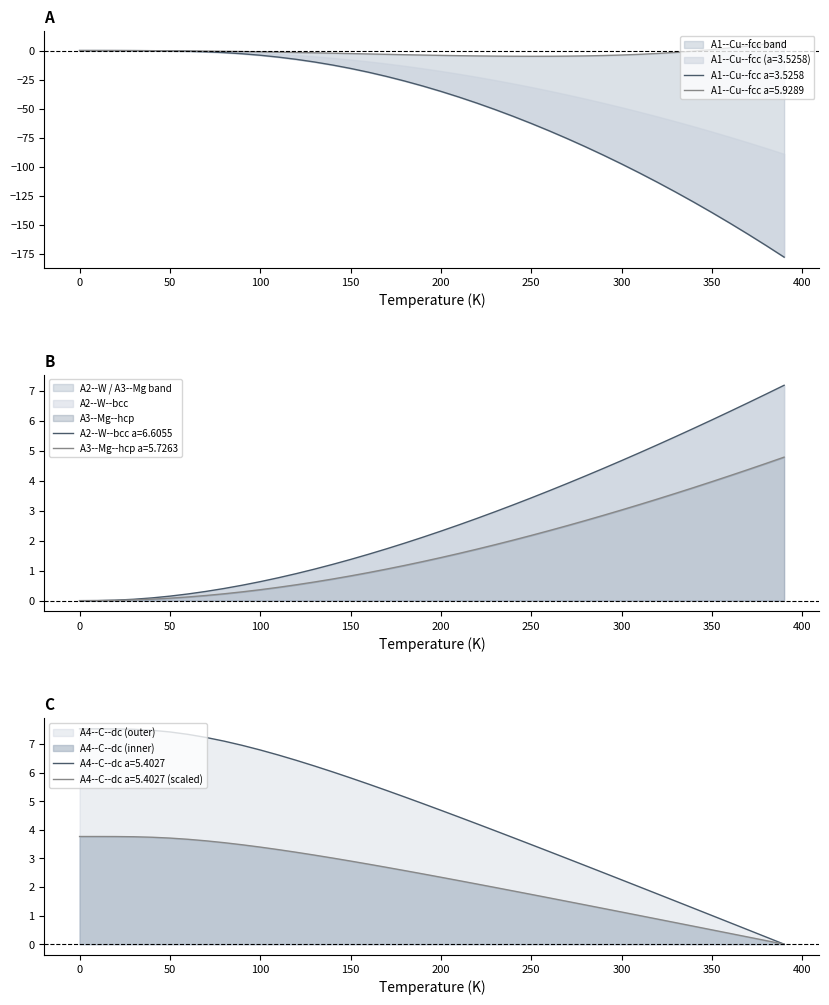

What is the maximum value for A4--C--dc a=5.4027?

7.5